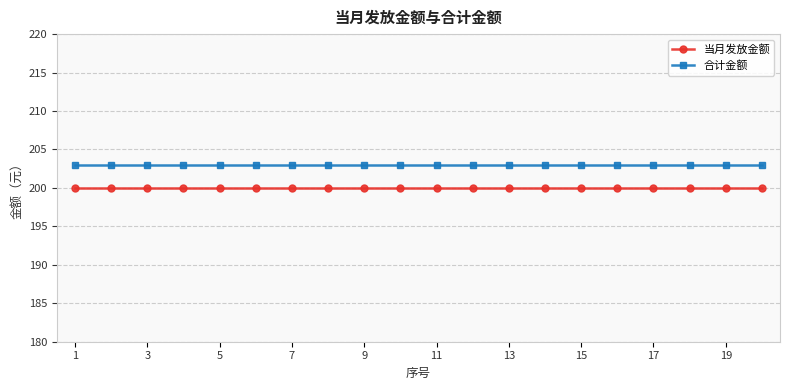

What are all the series names shown in the legend?

当月发放金额, 合计金额